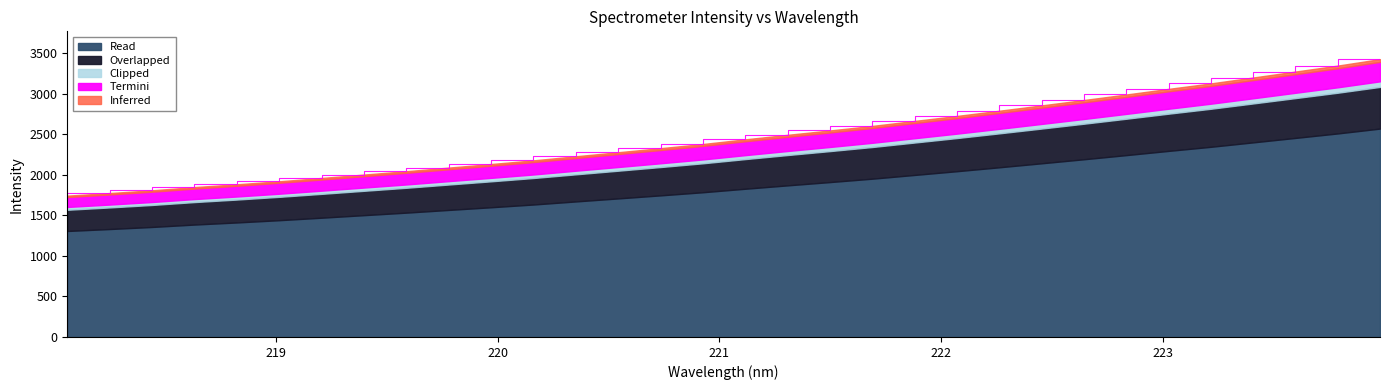

What is the maximum value shown in the chart?

3428.0